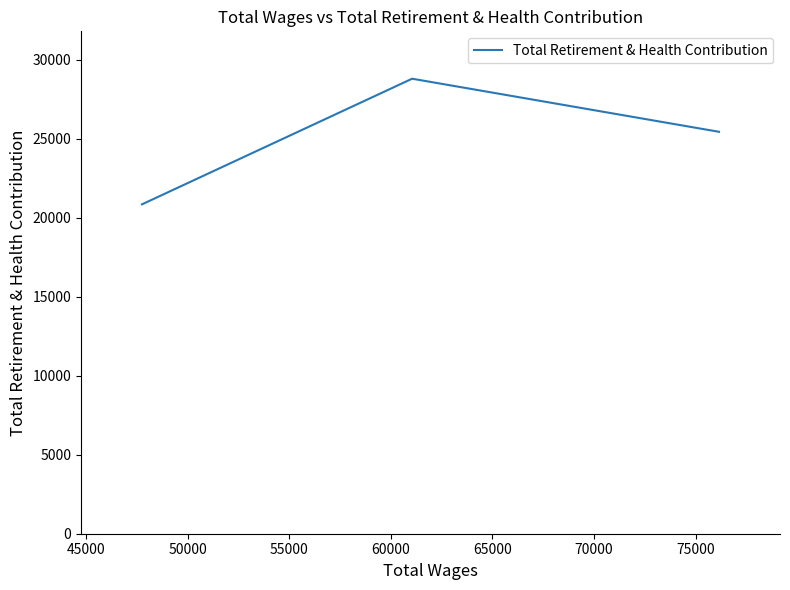

True or false: the data shows 51610 at 45000.

False